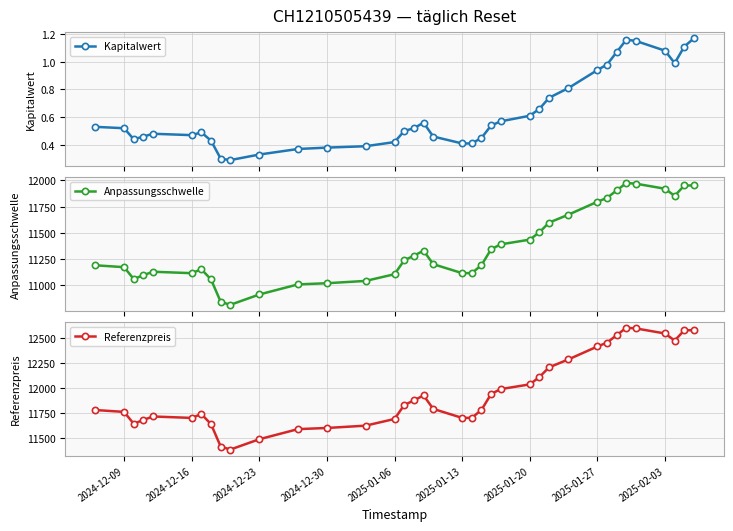

How many data points in Anpassungsschwelle are above 11202?

19